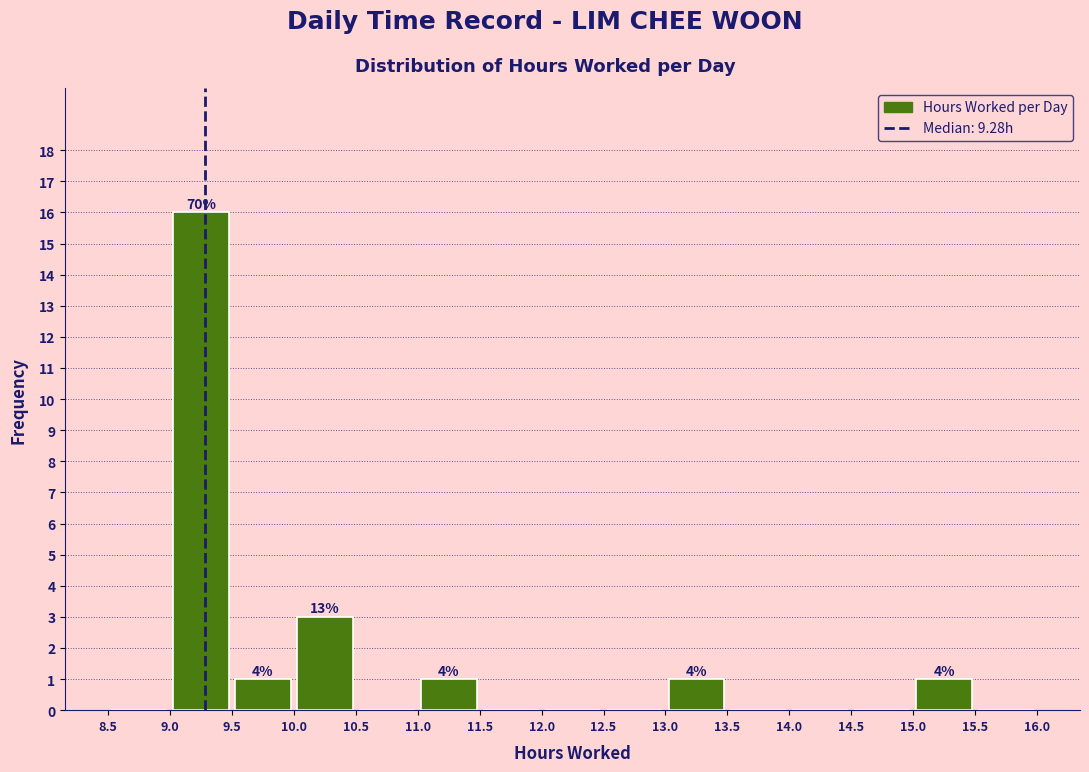

Over which range of the x-axis is the bar tallest?

9.0 to 9.5